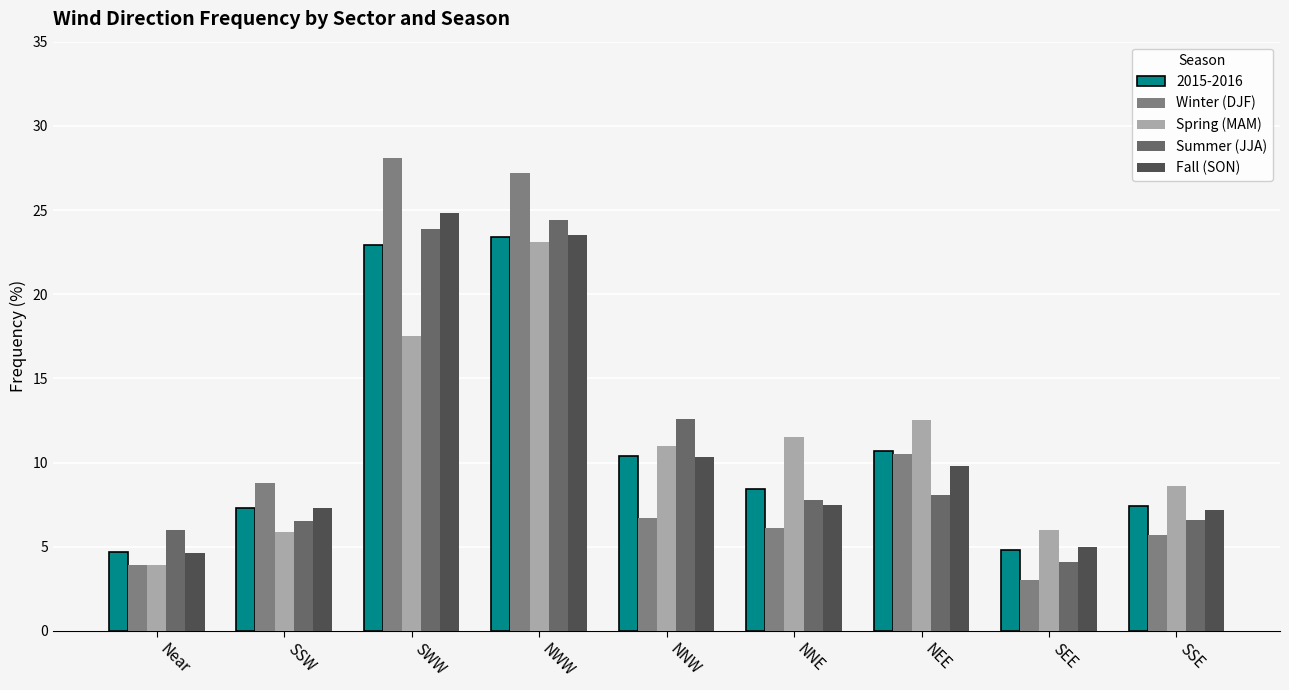

What is the label of the 7th bar from the right?

SWW